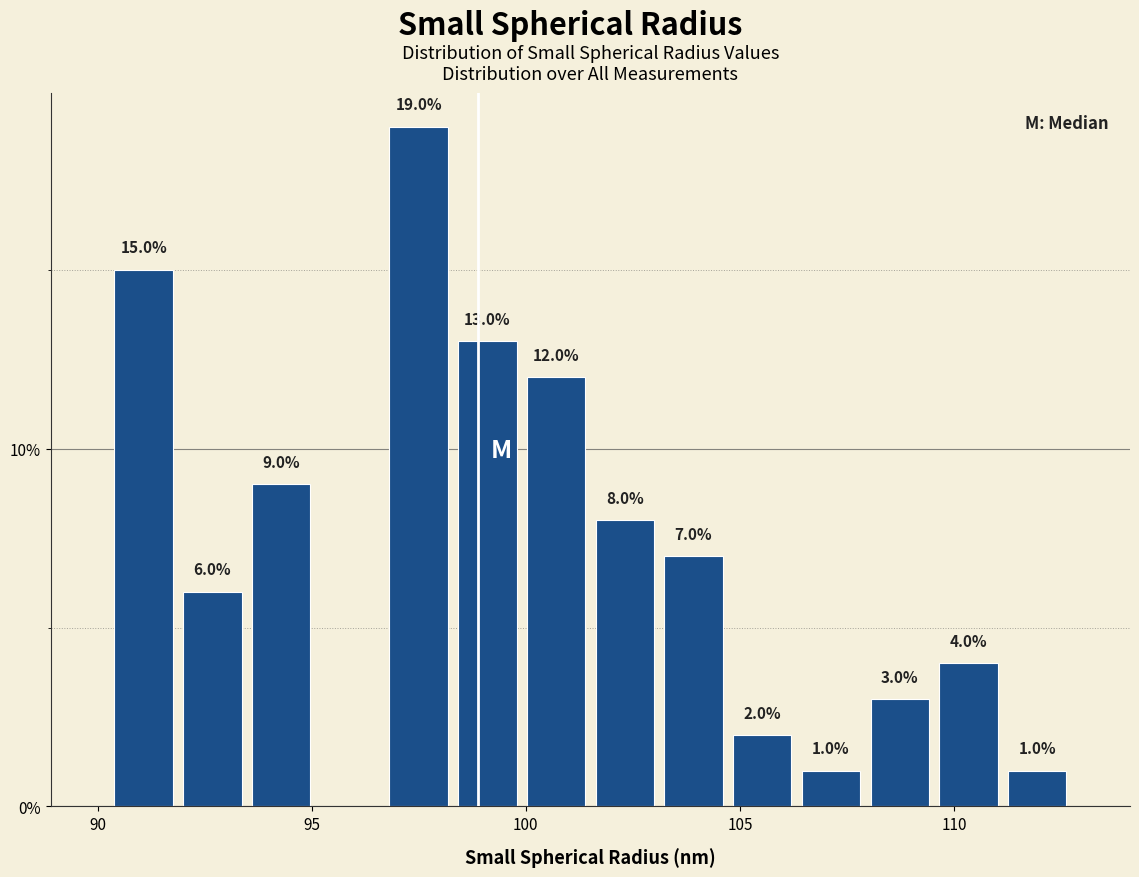

Around what value on the x-axis is the tallest bar? Give the approximate position of its centre, as read against the axis.

97.5